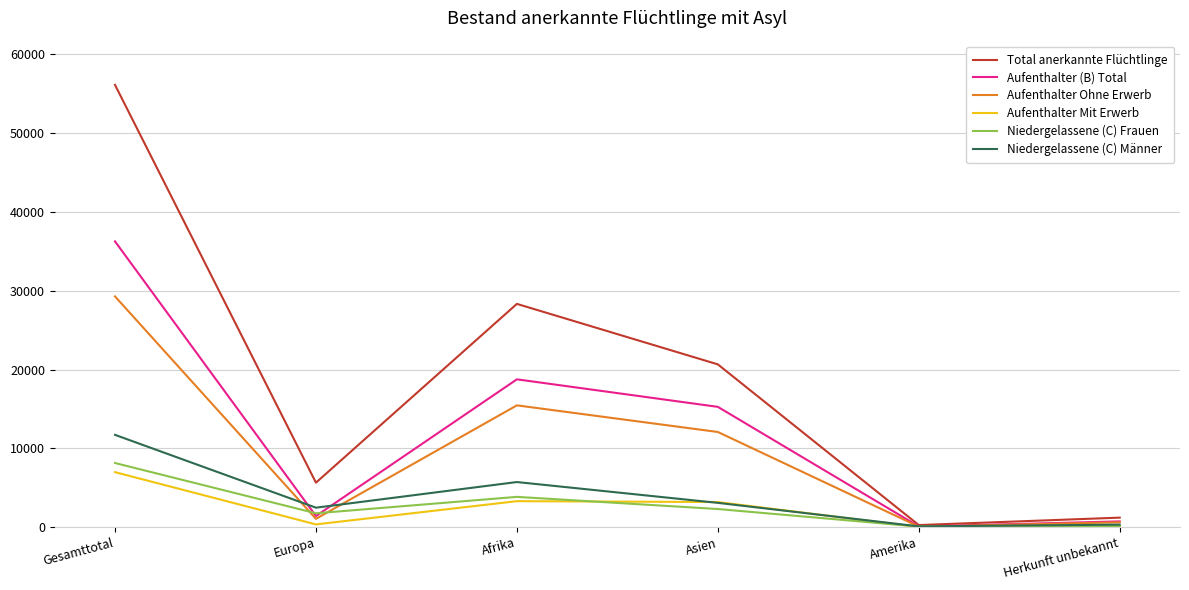

What is the highest value of the Aufenthalter (B) Total series?

36268